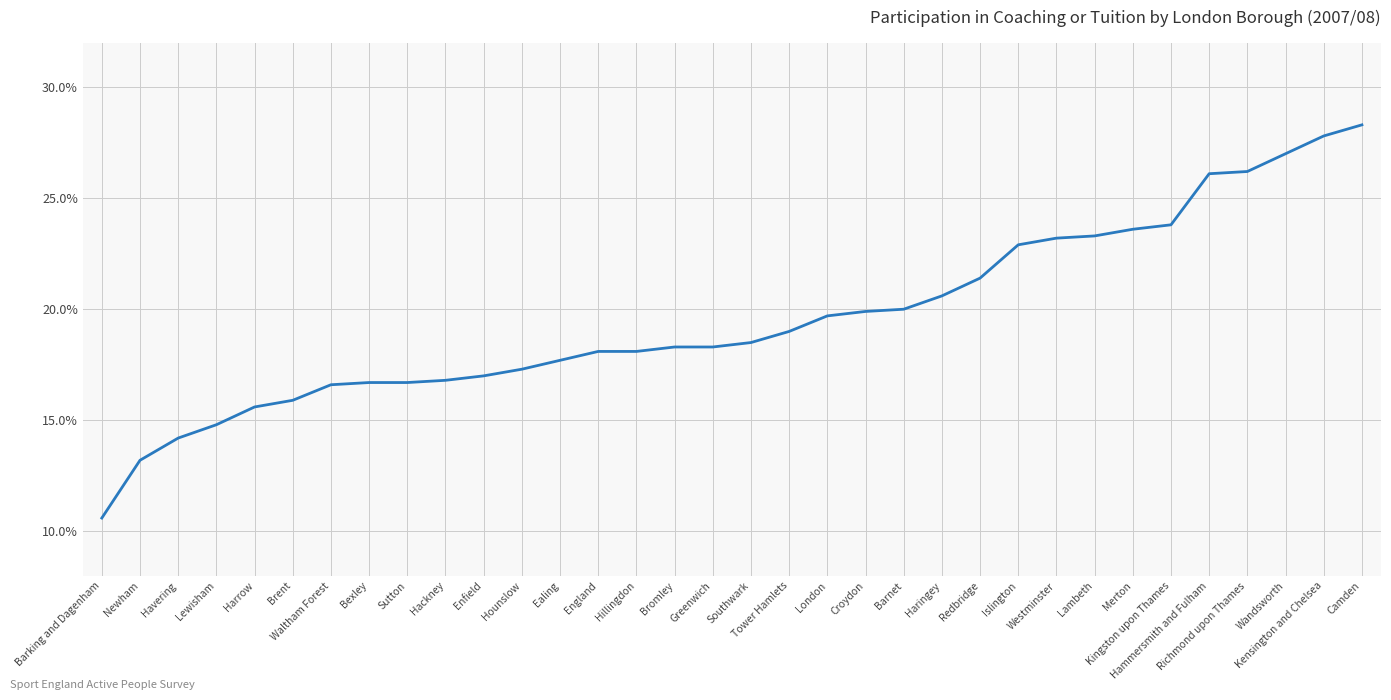

Is this an area chart (filled region under the line)?

No